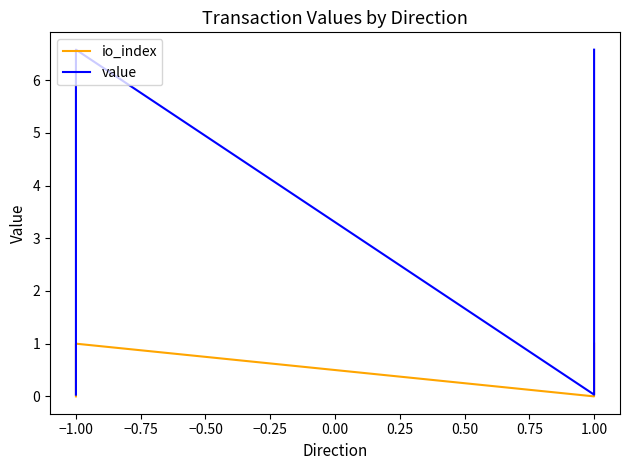

List the series in order of their overall mean, highest first.

value, io_index